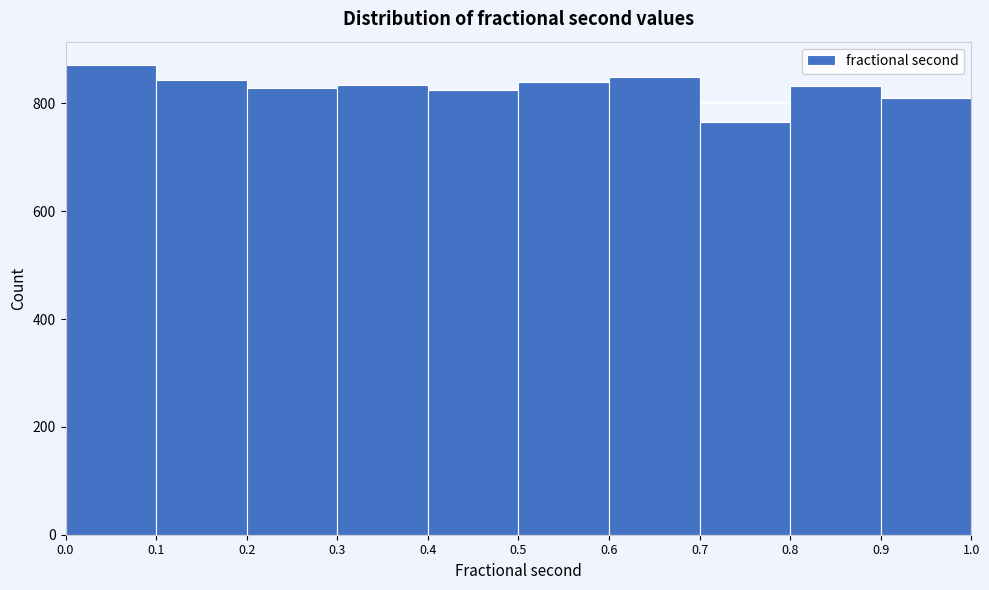

Reading left to right, transcribe this chart: for each bar, give the range it covers on the x-axis and its height. The values are not printed on the chart, so give them approximately, as read against the axis.

0.0 to 0.1: 880
0.1 to 0.2: 840
0.2 to 0.3: 820
0.3 to 0.4: 840
0.4 to 0.5: 820
0.5 to 0.6: 840
0.6 to 0.7: 840
0.7 to 0.8: 760
0.8 to 0.9: 840
0.9 to 1.0: 820